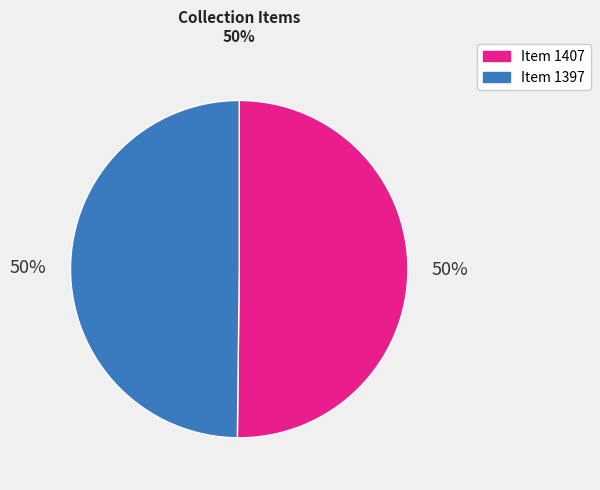

Do Item 1397 and Item 1407 together represent more than half of the pie?

Yes